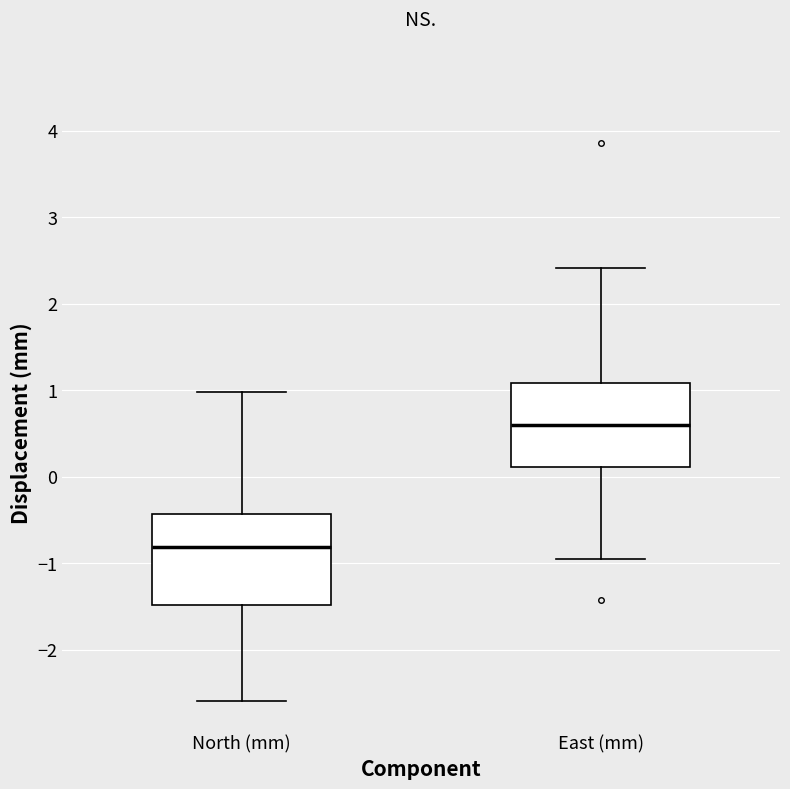

Where does the median line of the box for North (mm) sit on the y-axis? The values are not printed on the chart, so give them approximately, as read against the axis.

-0.8